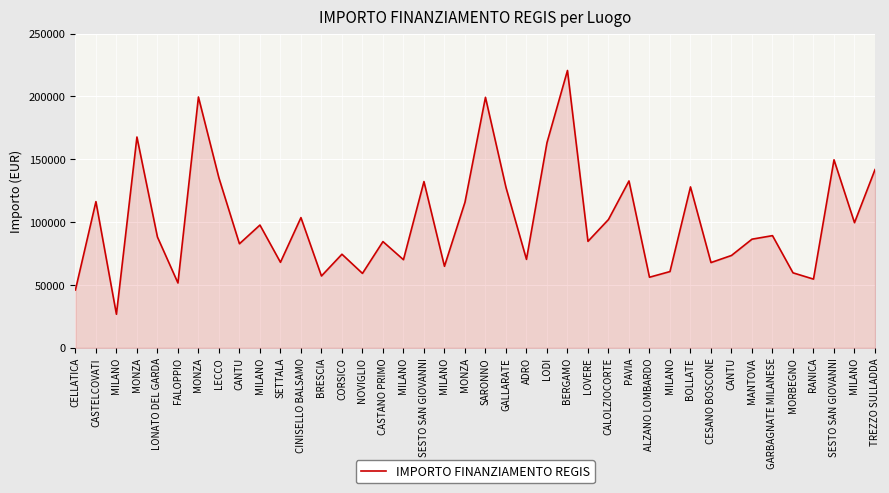

Rank the categories by value from lowest to highest.

MILANO, CELLATICA, FALOPPIO, RANICA, ALZANO LOMBARDO, BRESCIA, NOVIGLIO, MORBEGNO, MILANO, MILANO, CESANO BOSCONE, SETTALA, MILANO, ADRO, CANTU, CORSICO, CANTU, CASTANO PRIMO, LOVERE, MANTOVA, LONATO DEL GARDA, GARBAGNATE MILANESE, MILANO, MILANO, CALOLZIOCORTE, CINISELLO BALSAMO, MONZA, CASTELCOVATI, GALLARATE, BOLLATE, SESTO SAN GIOVANNI, PAVIA, LECCO, TREZZO SULLADDA, SESTO SAN GIOVANNI, LODI, MONZA, SARONNO, MONZA, BERGAMO